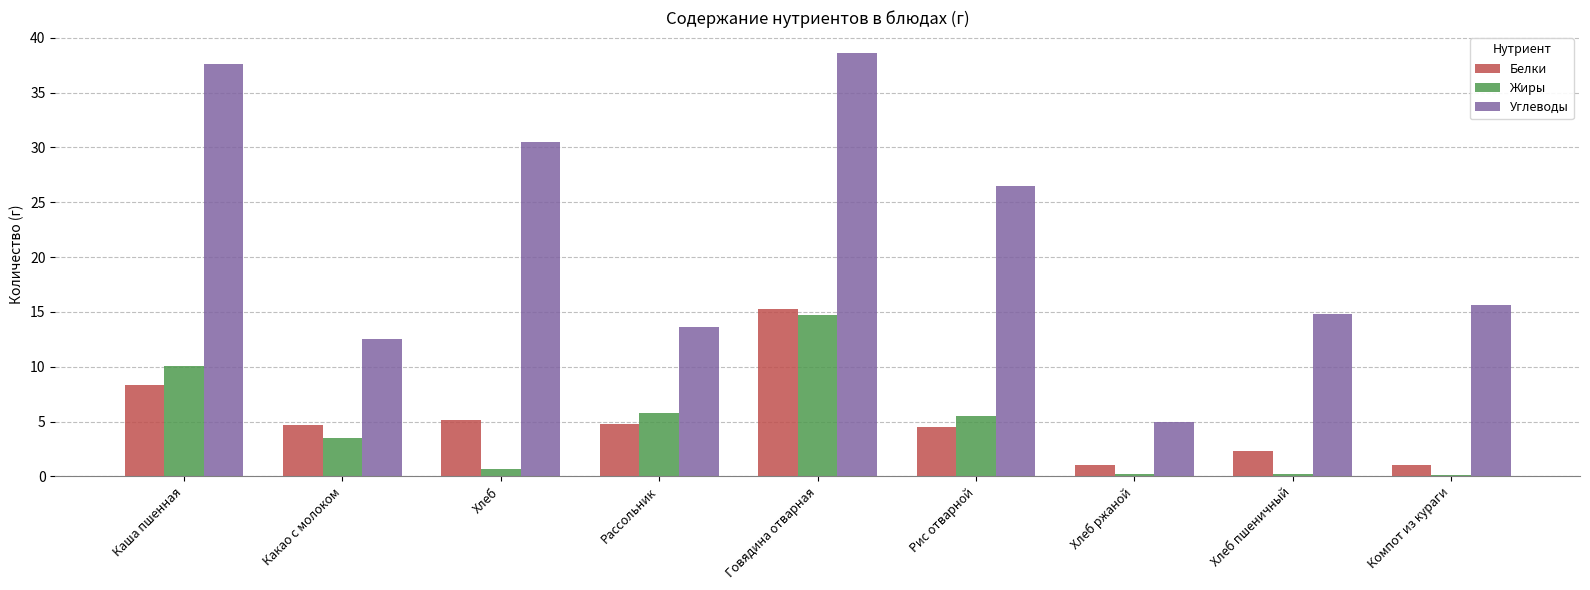

What is the maximum value for Белки?

15.3